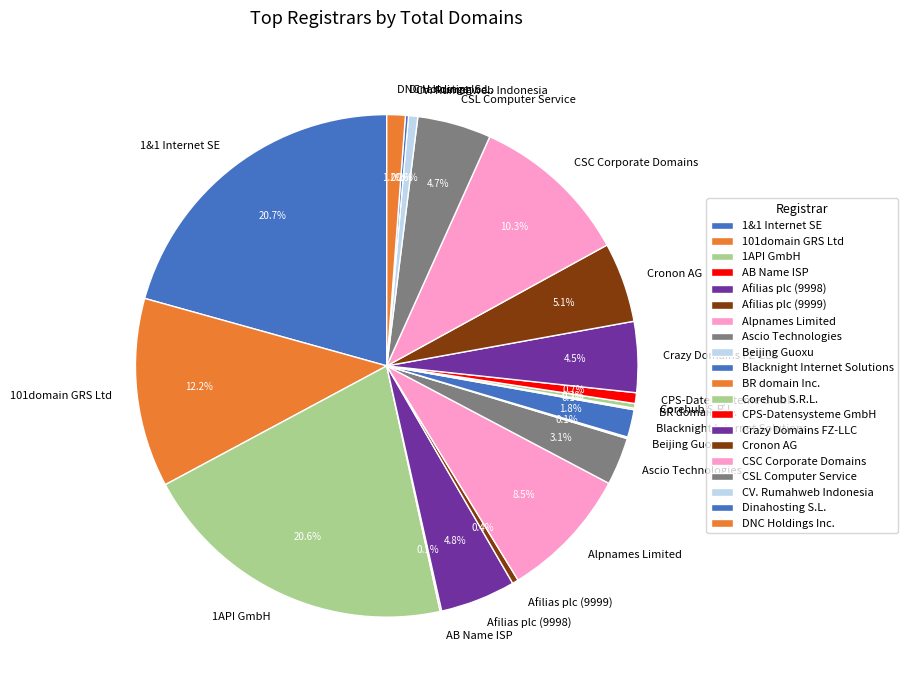

Does Alpnames Limited account for over 50% of the chart?

No